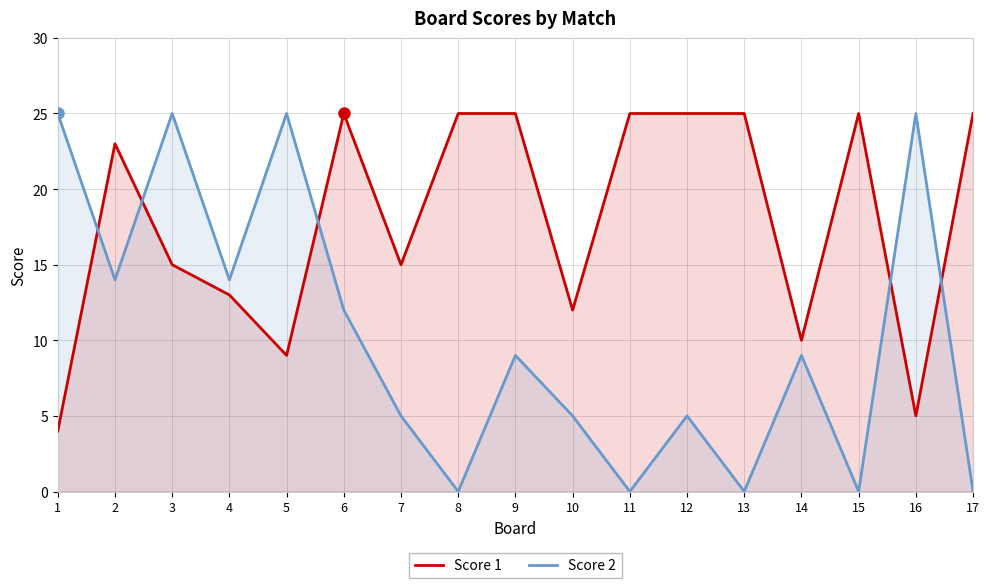

What is the sum of all Score 1 values?

306